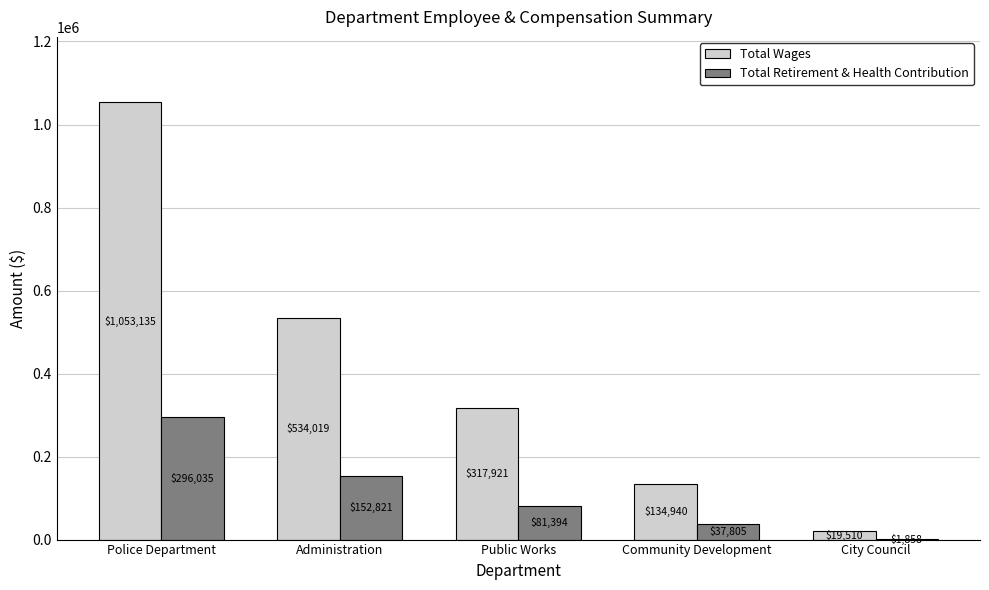

The Total Wages series shows 177619 at Community Development. True or false?

False